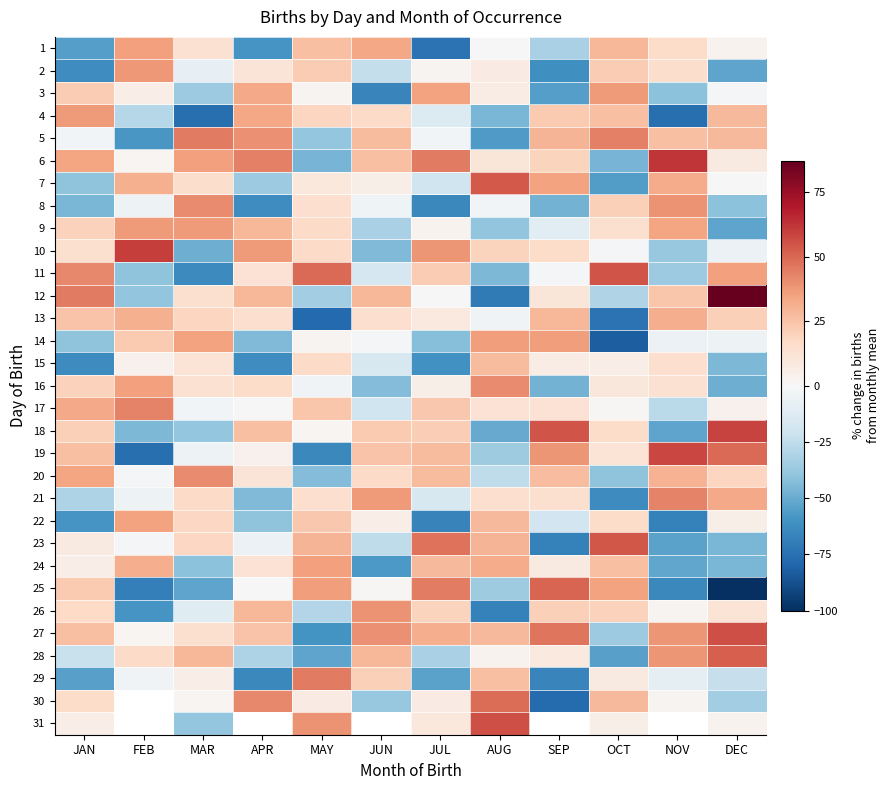

Reading left to right, what are all the values shown in this chart?

1: JAN=-55.0	FEB=35.9	MAR=13.0	APR=-59.1	MAY=26.4	JUN=33.8	JUL=-73.7	AUG=-0.7	SEP=-32.3	OCT=28.9	NOV=16.3	DEC=3.0
2: JAN=-62.0	FEB=37.9	MAR=-8.0	APR=10.9	MAY=22.4	JUN=-24.2	JUL=2.3	AUG=7.3	SEP=-61.3	OCT=21.9	NOV=15.3	DEC=-53.0
3: JAN=22.0	FEB=5.9	MAR=-36.0	APR=32.9	MAY=2.4	JUN=-66.2	JUL=35.3	AUG=6.3	SEP=-55.3	OCT=36.9	NOV=-40.7	DEC=-1.0
4: JAN=37.0	FEB=-28.1	MAR=-75.0	APR=33.9	MAY=18.4	JUN=16.8	JUL=-13.7	AUG=-45.7	SEP=22.7	OCT=25.9	NOV=-75.7	DEC=28.0
5: JAN=-3.0	FEB=-58.1	MAR=45.0	APR=39.9	MAY=-38.6	JUN=27.8	JUL=-2.7	AUG=-56.7	SEP=29.7	OCT=43.9	NOV=26.3	DEC=28.0
6: JAN=34.0	FEB=1.9	MAR=36.0	APR=43.9	MAY=-46.6	JUN=25.8	JUL=45.3	AUG=10.3	SEP=19.7	OCT=-46.1	NOV=62.3	DEC=8.0
7: JAN=-40.0	FEB=30.9	MAR=15.0	APR=-36.1	MAY=9.4	JUN=4.8	JUL=-19.7	AUG=53.3	SEP=34.7	OCT=-56.1	NOV=32.3	DEC=0.0
8: JAN=-46.0	FEB=-5.1	MAR=41.0	APR=-62.1	MAY=14.4	JUN=-4.2	JUL=-64.7	AUG=-2.7	SEP=-47.3	OCT=20.9	NOV=39.3	DEC=-41.0
9: JAN=20.0	FEB=36.9	MAR=37.0	APR=28.9	MAY=16.4	JUN=-32.2	JUL=3.3	AUG=-39.7	SEP=-11.3	OCT=13.9	NOV=34.3	DEC=-53.0
10: JAN=14.0	FEB=59.9	MAR=-49.0	APR=36.9	MAY=16.4	JUN=-44.2	JUL=38.3	AUG=19.3	SEP=15.7	OCT=-1.1	NOV=-37.7	DEC=-6.0
11: JAN=42.0	FEB=-40.1	MAR=-64.0	APR=12.9	MAY=49.4	JUN=-17.2	JUL=22.3	AUG=-44.7	SEP=-1.3	OCT=54.9	NOV=-36.7	DEC=36.0
12: JAN=45.0	FEB=-39.1	MAR=14.0	APR=28.9	MAY=-34.6	JUN=28.8	JUL=-0.7	AUG=-70.7	SEP=10.7	OCT=-30.1	NOV=24.3	DEC=87.0
13: JAN=25.0	FEB=30.9	MAR=19.0	APR=14.9	MAY=-77.6	JUN=14.8	JUL=8.3	AUG=-3.7	SEP=28.7	OCT=-74.1	NOV=31.3	DEC=21.0
14: JAN=-40.0	FEB=22.9	MAR=35.0	APR=-44.1	MAY=2.4	JUN=-1.2	JUL=-42.7	AUG=36.3	SEP=36.7	OCT=-82.1	NOV=-5.7	DEC=-5.0
15: JAN=-63.0	FEB=3.9	MAR=12.0	APR=-62.1	MAY=16.4	JUN=-16.2	JUL=-60.7	AUG=27.3	SEP=6.7	OCT=5.9	NOV=14.3	DEC=-45.0
16: JAN=20.0	FEB=35.9	MAR=13.0	APR=15.9	MAY=-3.6	JUN=-43.2	JUL=5.3	AUG=41.3	SEP=-47.3	OCT=9.9	NOV=13.3	DEC=-49.0
17: JAN=33.0	FEB=42.9	MAR=-3.0	APR=-0.1	MAY=24.4	JUN=-20.2	JUL=23.3	AUG=12.3	SEP=12.7	OCT=0.9	NOV=-26.7	DEC=4.0
18: JAN=21.0	FEB=-45.1	MAR=-39.0	APR=25.9	MAY=1.4	JUN=22.8	JUL=21.3	AUG=-50.7	SEP=54.7	OCT=15.9	NOV=-52.7	DEC=59.0
19: JAN=26.0	FEB=-75.1	MAR=-5.0	APR=3.9	MAY=-64.6	JUN=24.8	JUL=27.3	AUG=-35.7	SEP=38.7	OCT=11.9	NOV=58.3	DEC=49.0
20: JAN=34.0	FEB=-2.1	MAR=41.0	APR=10.9	MAY=-43.6	JUN=16.8	JUL=27.3	AUG=-25.7	SEP=26.7	OCT=-40.1	NOV=30.3	DEC=19.0
21: JAN=-31.0	FEB=-5.1	MAR=17.0	APR=-44.1	MAY=14.4	JUN=36.8	JUL=-15.7	AUG=14.3	SEP=13.7	OCT=-63.1	NOV=43.3	DEC=33.0
22: JAN=-59.0	FEB=34.9	MAR=18.0	APR=-40.1	MAY=23.4	JUN=5.8	JUL=-66.7	AUG=28.3	SEP=-19.3	OCT=15.9	NOV=-67.7	DEC=5.0
23: JAN=8.0	FEB=-2.1	MAR=18.0	APR=-6.1	MAY=29.4	JUN=-25.2	JUL=47.3	AUG=29.3	SEP=-67.3	OCT=53.9	NOV=-53.7	DEC=-46.0
24: JAN=6.0	FEB=31.9	MAR=-41.0	APR=12.9	MAY=35.4	JUN=-57.2	JUL=28.3	AUG=32.3	SEP=7.7	OCT=25.9	NOV=-51.7	DEC=-46.0
25: JAN=23.0	FEB=-68.1	MAR=-53.0	APR=-0.1	MAY=36.4	JUN=0.8	JUL=44.3	AUG=-35.7	SEP=50.7	OCT=34.9	NOV=-64.7	DEC=-100.0
26: JAN=17.0	FEB=-59.1	MAR=-12.0	APR=28.9	MAY=-29.6	JUN=38.8	JUL=19.3	AUG=-67.7	SEP=20.7	OCT=19.9	NOV=2.3	DEC=12.0
27: JAN=26.0	FEB=1.9	MAR=14.0	APR=24.9	MAY=-59.6	JUN=39.8	JUL=31.3	AUG=28.3	SEP=46.7	OCT=-36.1	NOV=38.3	DEC=56.0
28: JAN=-22.0	FEB=16.9	MAR=29.0	APR=-31.1	MAY=-52.6	JUN=28.8	JUL=-32.7	AUG=3.3	SEP=8.7	OCT=-54.1	NOV=38.3	DEC=52.0
29: JAN=-54.0	FEB=-3.1	MAR=6.0	APR=-64.1	MAY=45.4	JUN=20.8	JUL=-53.7	AUG=26.3	SEP=-66.3	OCT=7.9	NOV=-8.7	DEC=-23.0
30: JAN=16.0	FEB=0.0	MAR=2.0	APR=41.9	MAY=7.4	JUN=-38.2	JUL=7.3	AUG=48.3	SEP=-77.3	OCT=27.9	NOV=2.3	DEC=-35.0
31: JAN=6.0	FEB=0.0	MAR=-39.0	APR=0.0	MAY=39.4	JUN=0.0	JUL=9.3	AUG=56.3	SEP=0.0	OCT=4.9	NOV=0.0	DEC=3.0